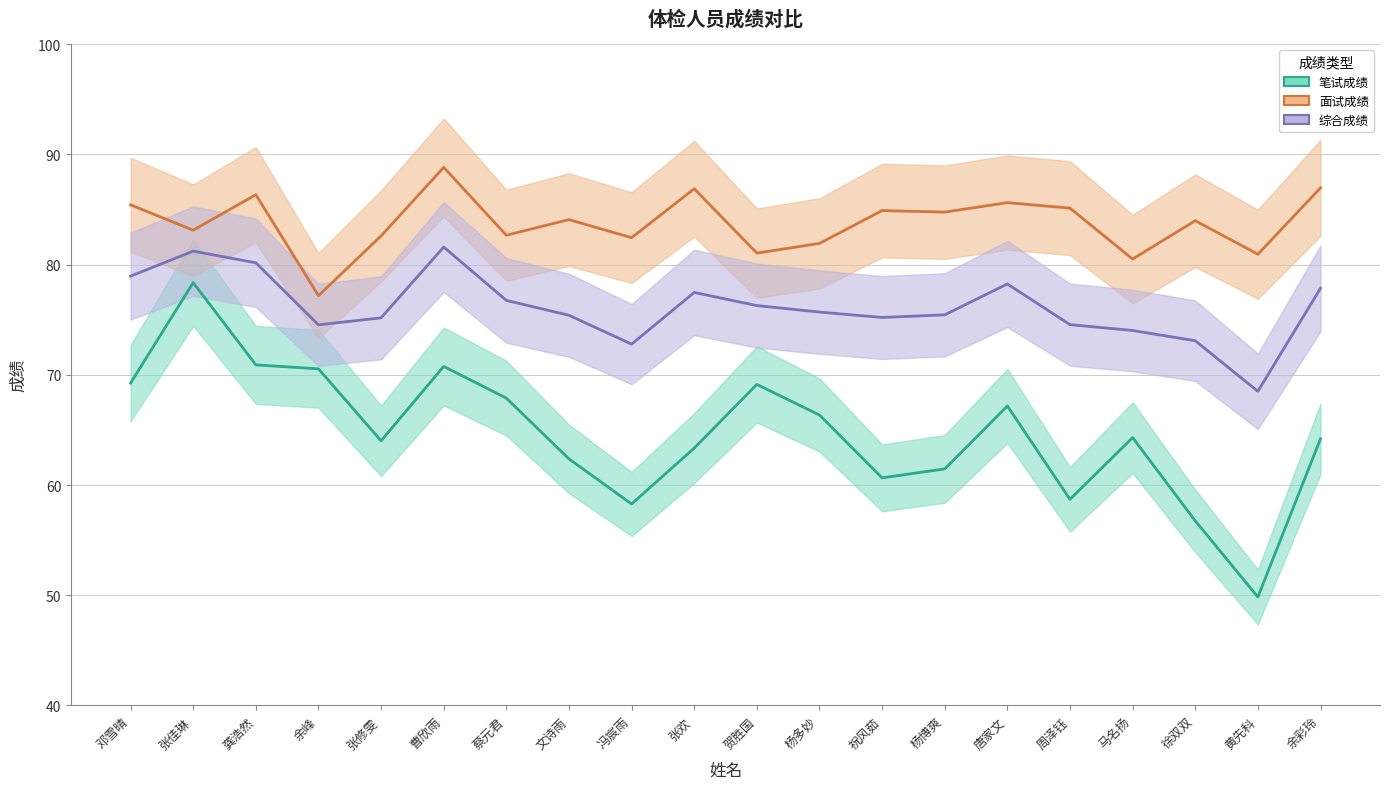

What is the greatest value displayed?

88.8